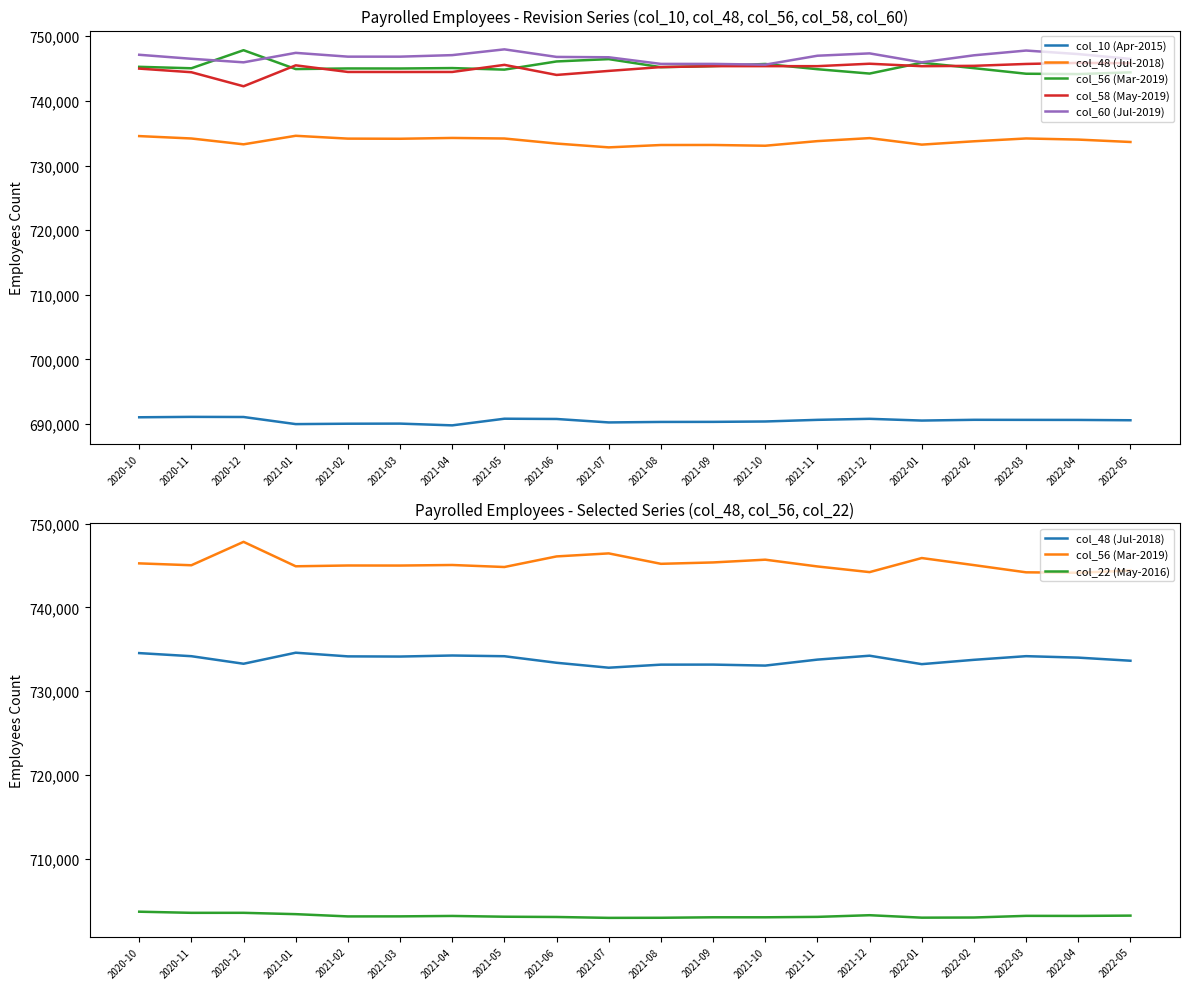

Reading left to right, extract all data points from this chart.

col_10 (Apr-2015): 691061	691125	691104	690005	690066	690082	689811	690839	690798	690264	690340	690351	690411	690664	690822	690554	690670	690660	690652	690601
col_48 (Jul-2018): 734551	734181	733279	734598	734160	734139	734264	734178	733396	732807	733172	733178	733060	733774	734239	733232	733748	734185	734011	733639
col_56 (Mar-2019): 745265	745041	747835	744918	745012	745005	745072	744831	746096	746457	745212	745377	745706	744898	744221	745902	745058	744196	744144	744409
col_58 (May-2019): 744990	744428	742256	745495	744471	744465	744470	745567	744010	744633	745224	745367	745368	745367	745744	745361	745418	745709	745876	745826
col_60 (Jul-2019): 747128	746509	745959	747424	746838	746837	747074	747967	746798	746743	745717	745717	745602	746981	747344	745959	747046	747782	747234	746487
col_22 (May-2016): 703672	703537	703538	703379	703109	703115	703165	703073	703041	702936	702946	703004	703003	703054	703253	702960	702978	703175	703168	703204